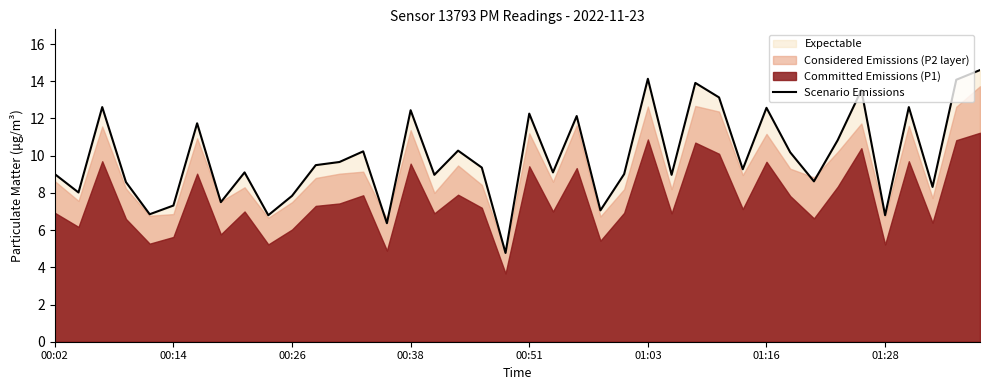

What is the highest value of the Scenario Emissions series?

14.6